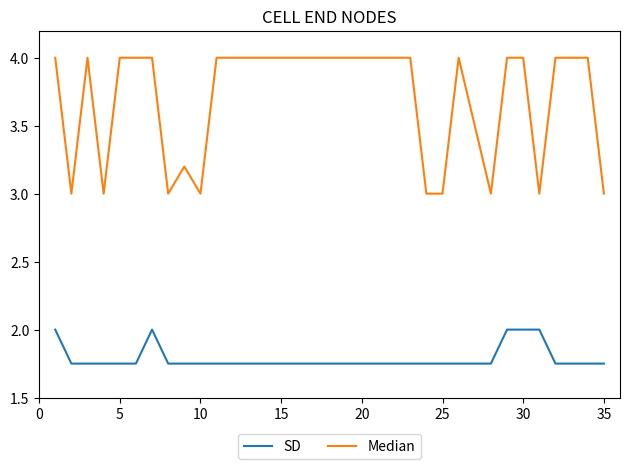

True or false: Median and SD intersect in this chart.

False